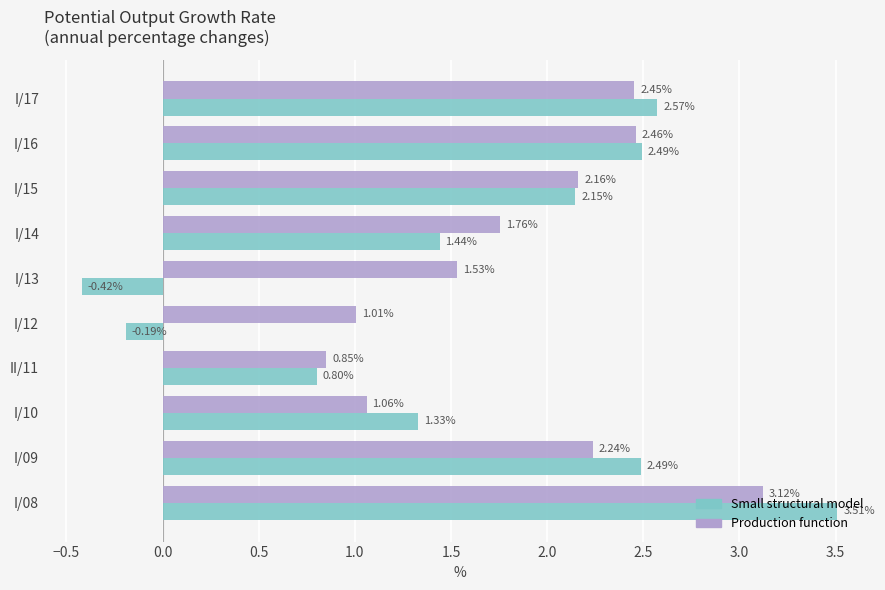

Which series has the largest total across all categories?

Production function